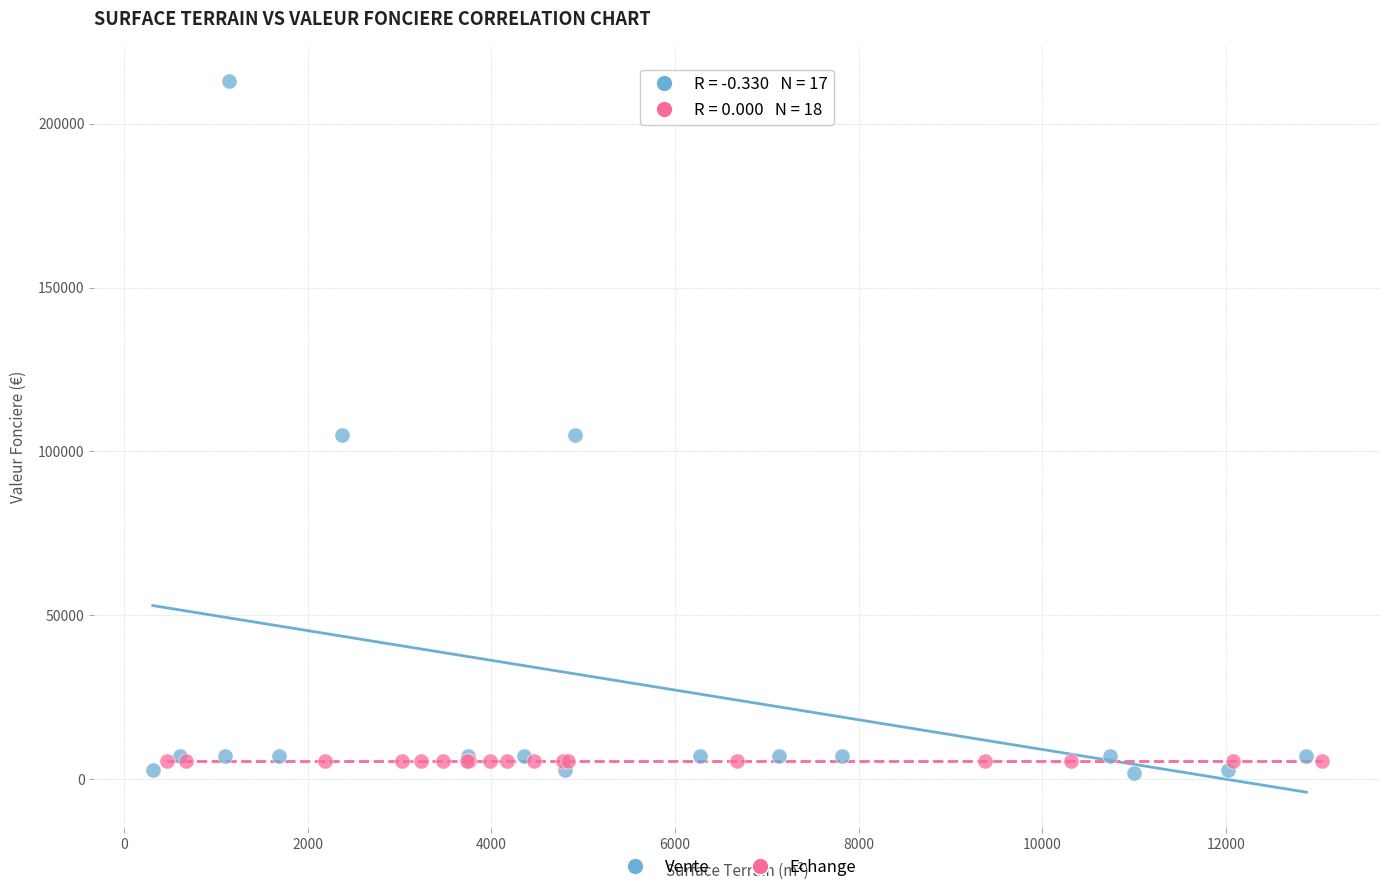

What are all the series names shown in the legend?

Vente, Echange